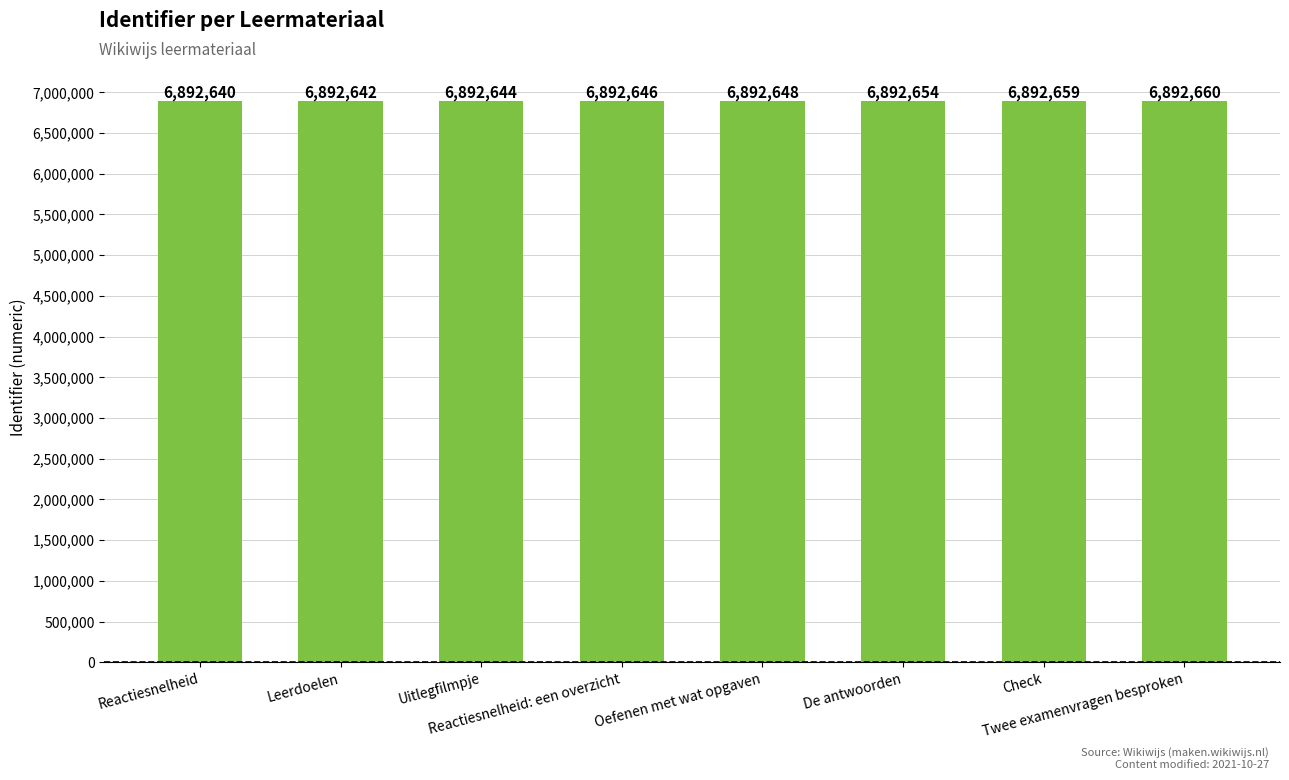

What is the maximum value shown in the chart?

6892660